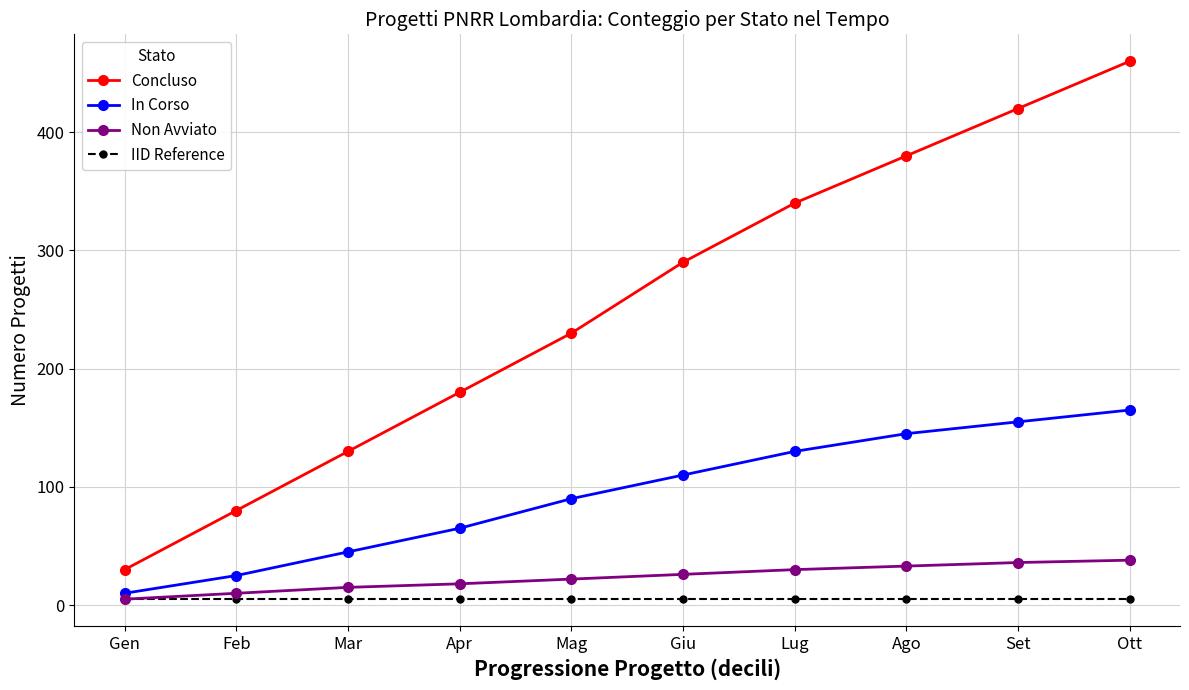

Which series has the widest spread of values?

Concluso